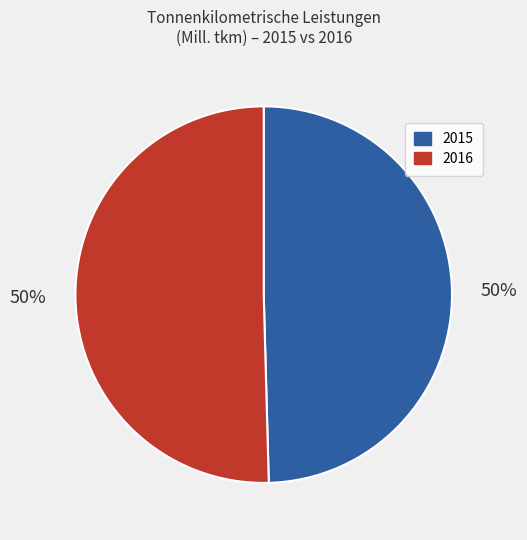

To the nearest percent, what is the average slice percentage?

50%